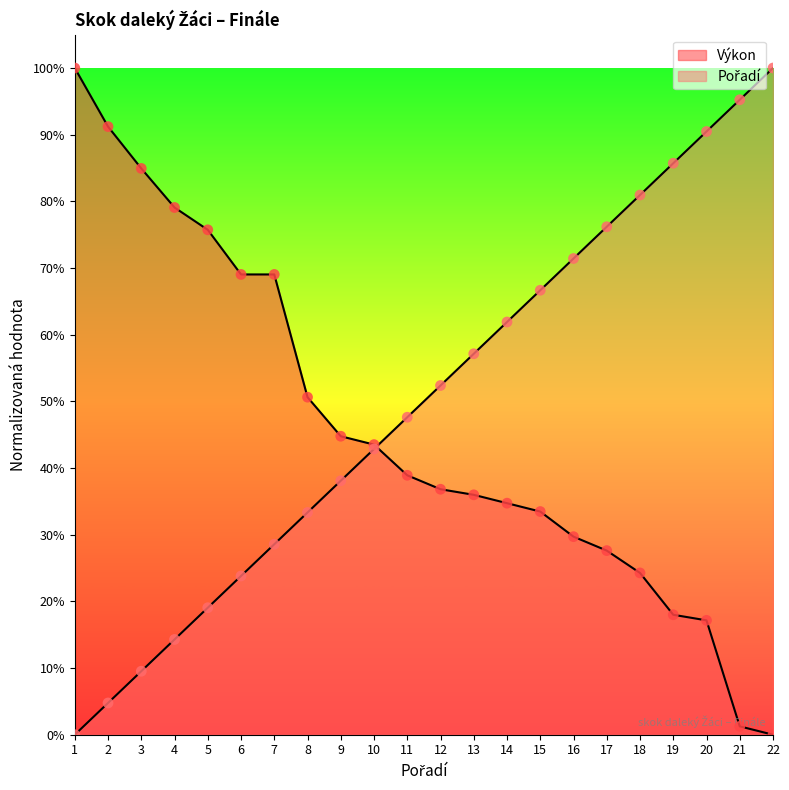

What are all the series names shown in the legend?

Pořadí, Výkon